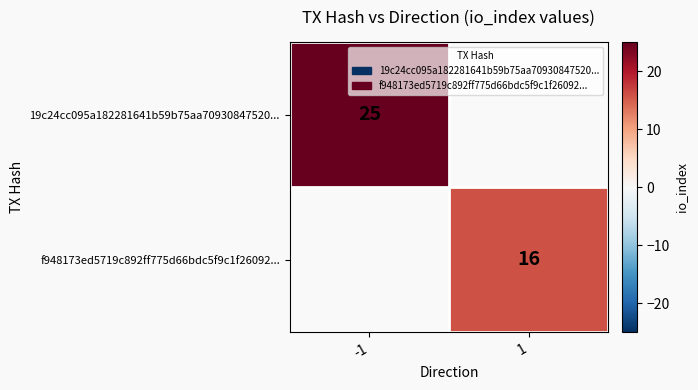

The value of 19c24cc095a182281641b59b75aa70930847520... at -1 is 25. True or false?

True